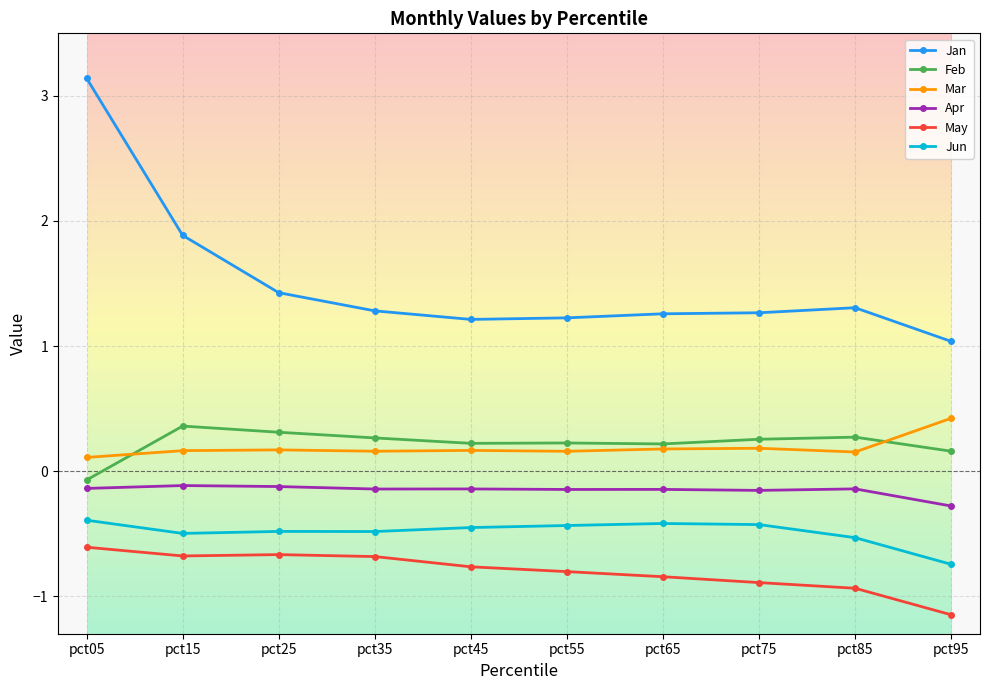

True or false: Jun has more than 0 interior local peaks.

True